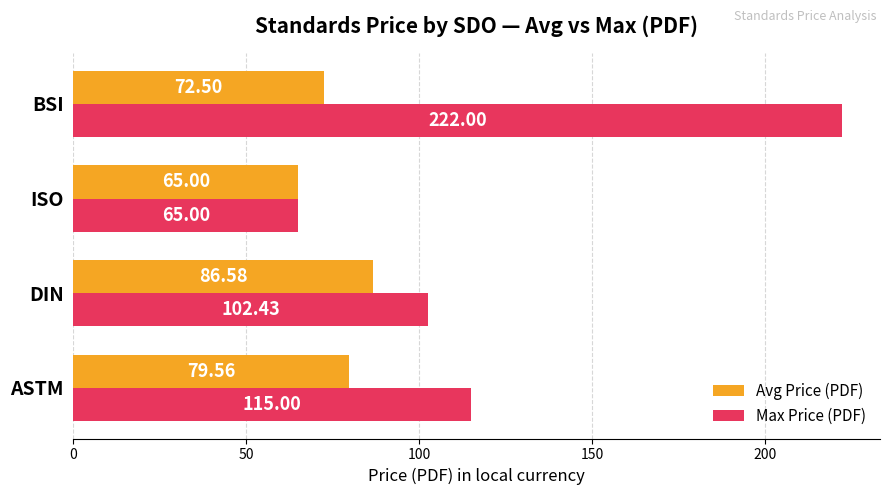

What is the difference between the maximum and second lowest values in the Avg Price (PDF) series?

14.1